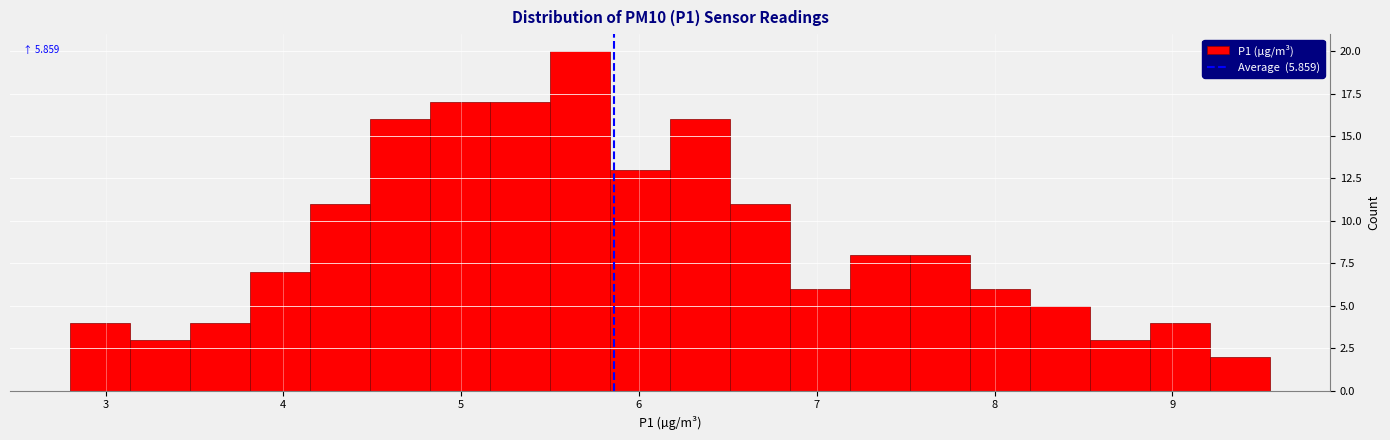

Read against the x-axis, roughly where is the centre of the tallest bar?

5.7